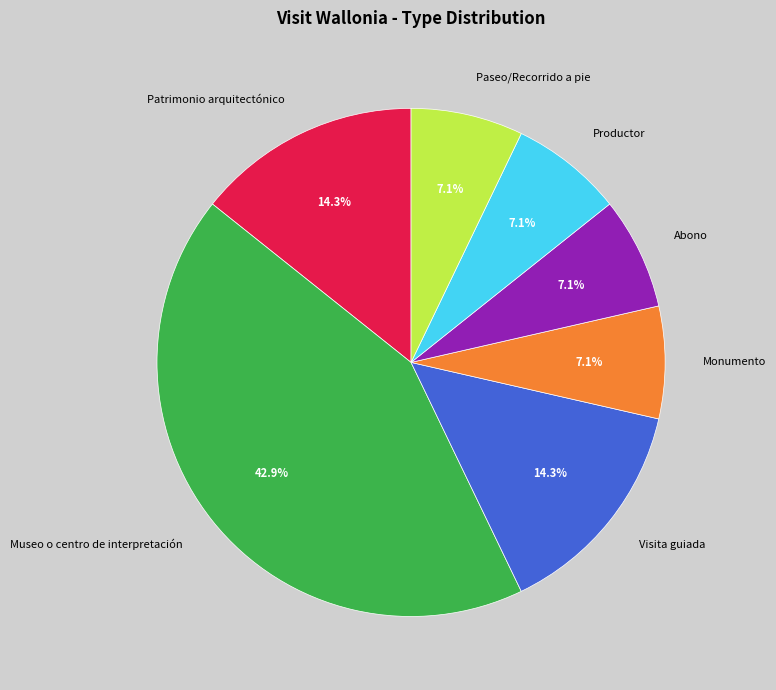

Does Patrimonio arquitectónico account for over 50% of the chart?

No